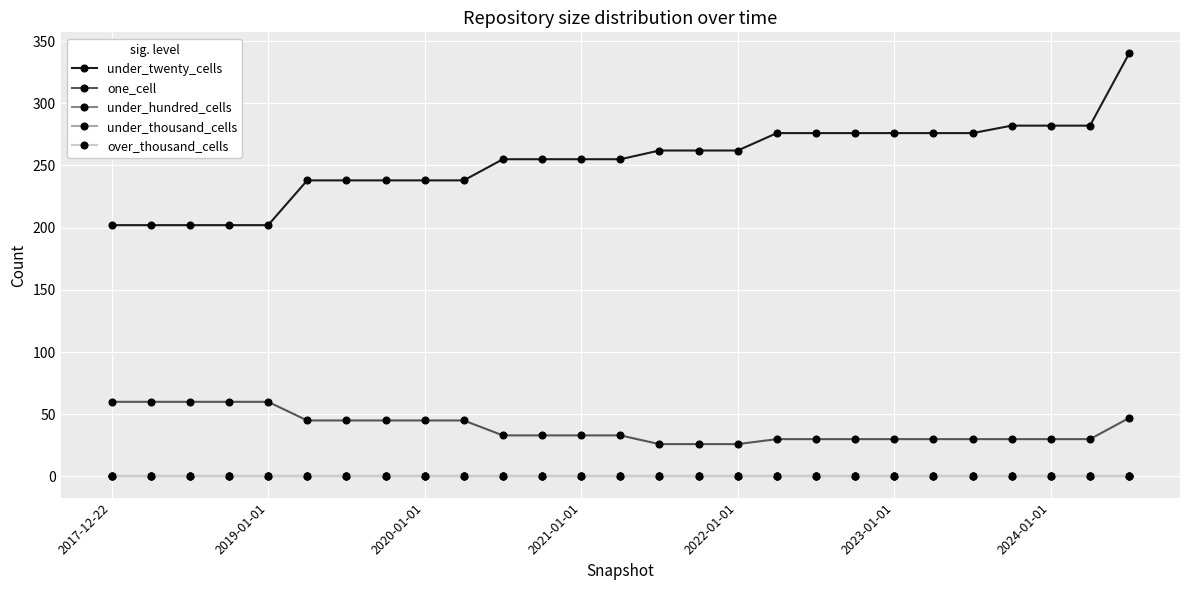

Is this an area chart (filled region under the line)?

No